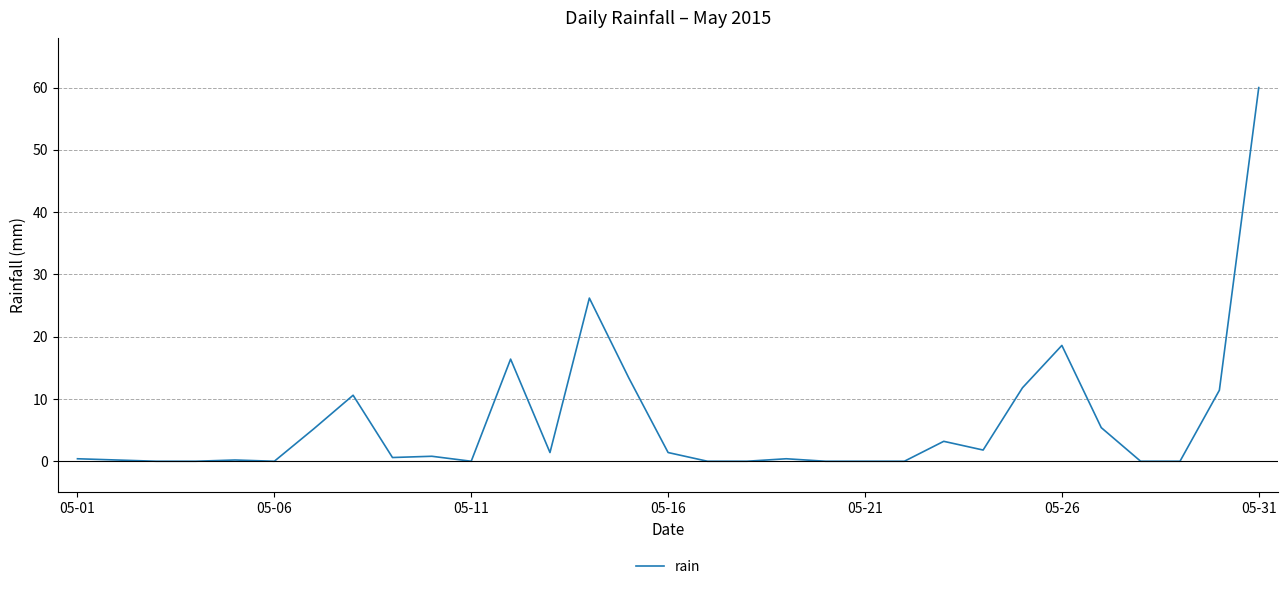

What is the maximum value shown in the chart?

60.0